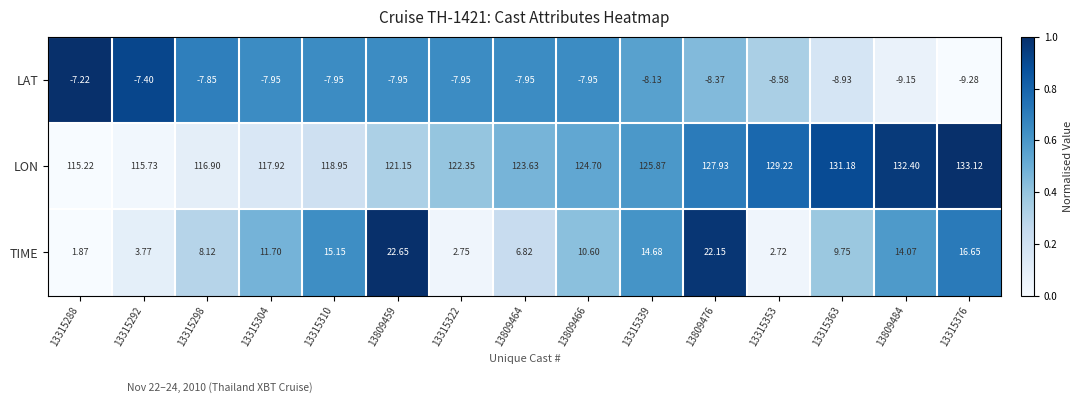

What is the spread (max minus min) of values at 13809476?

136.3